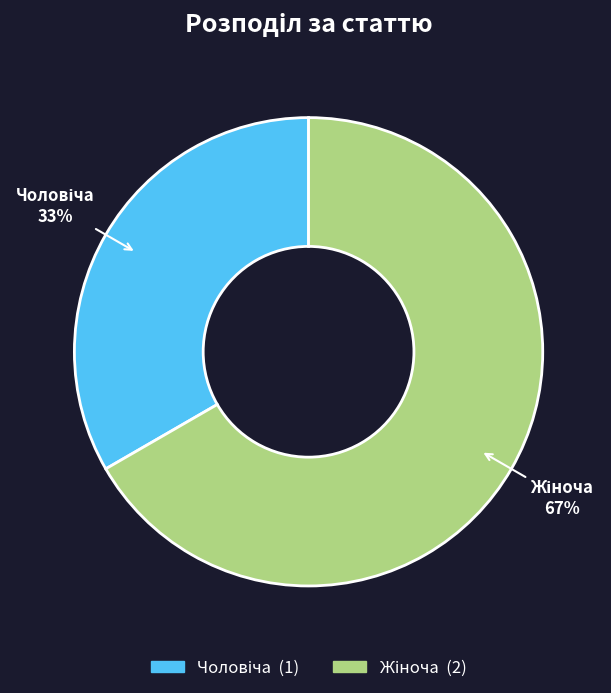

To the nearest percent, what is the average slice percentage?

50%